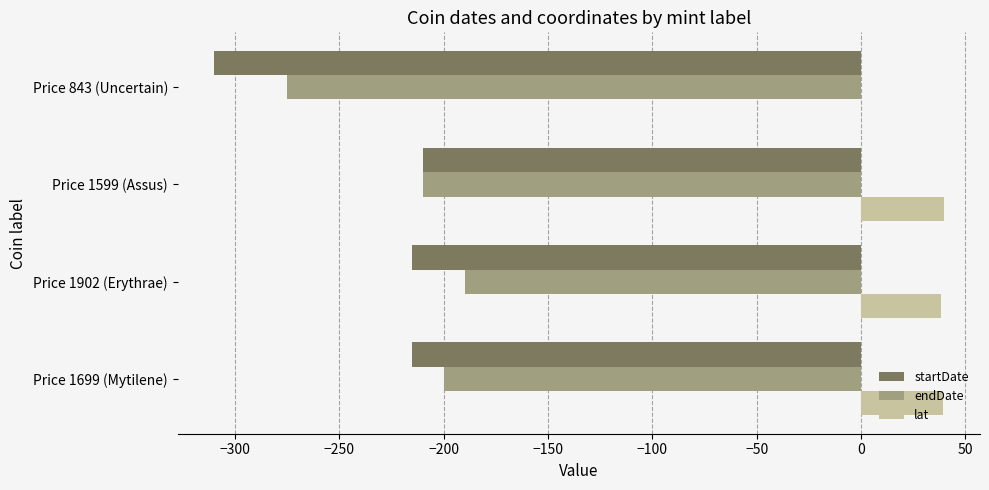

At which label is endDate closest to -232?

Price 1599 (Assus)